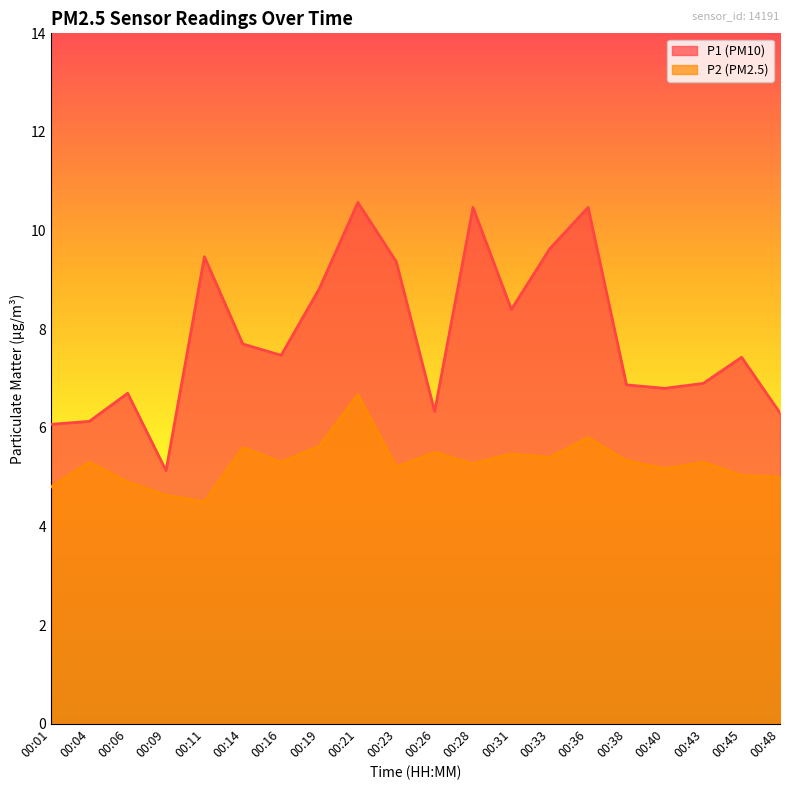

At which category is the sum across all series the highest?

00:21